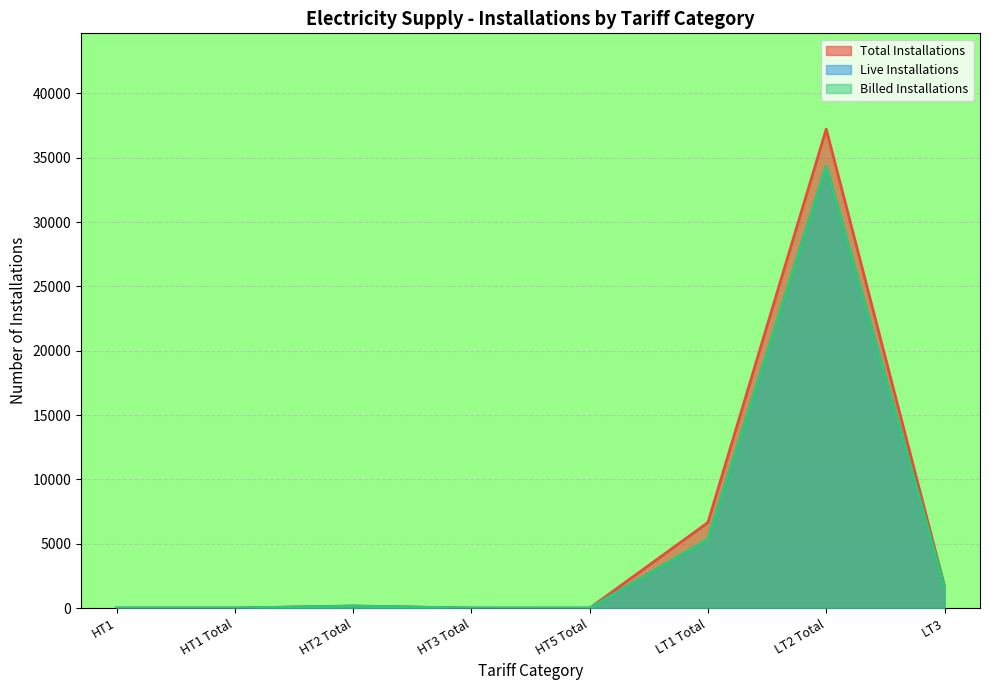

Which series has the widest spread of values?

Total Installations